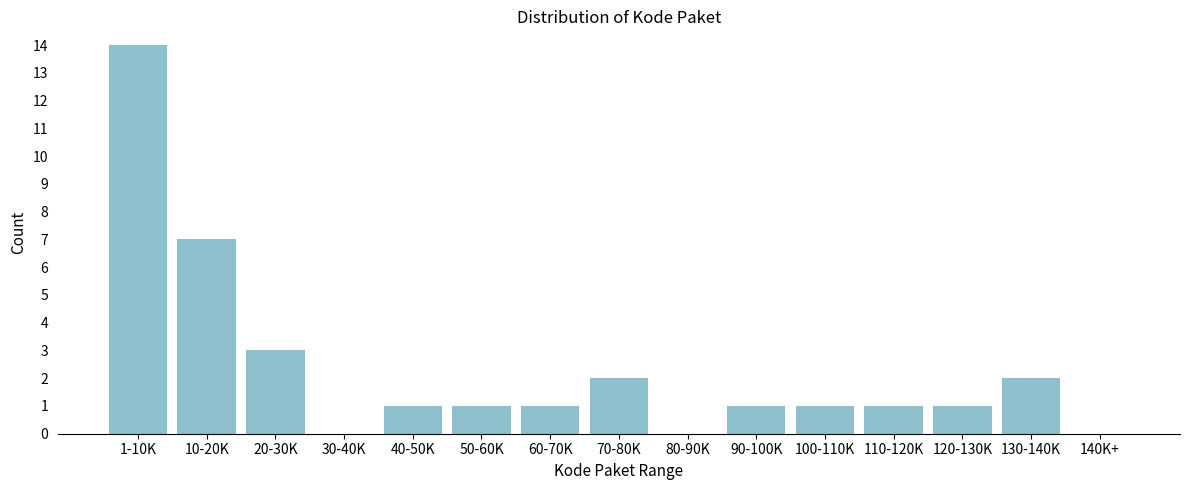

Reading left to right, list all the values displayed in this chart.

1-10K=14	10-20K=7	20-30K=3	30-40K=0	40-50K=1	50-60K=1	60-70K=1	70-80K=2	80-90K=0	90-100K=1	100-110K=1	110-120K=1	120-130K=1	130-140K=2	140K+=0